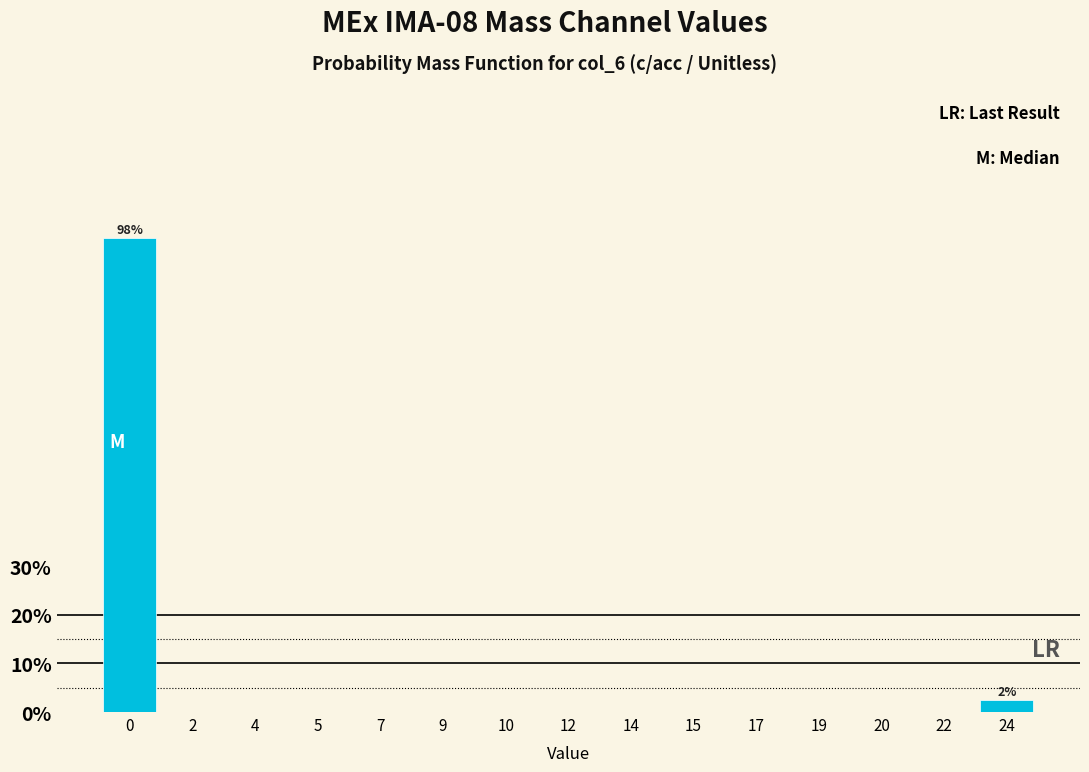

Reading right to left, list all the values displayed in this chart.

24=2.5	22=0.0	20=0.0	19=0.0	17=0.0	15=0.0	14=0.0	12=0.0	10=0.0	9=0.0	7=0.0	5=0.0	4=0.0	2=0.0	0=97.5